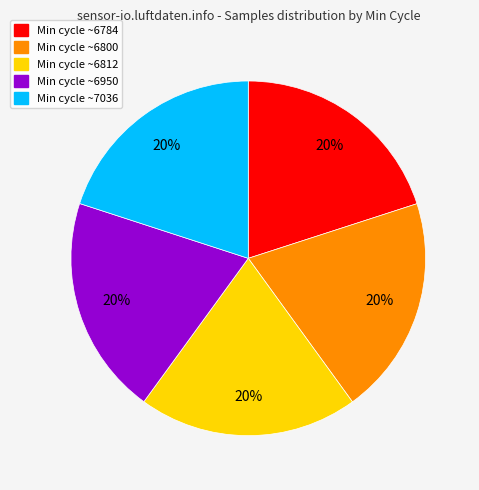

Does any single category account for the majority?

No